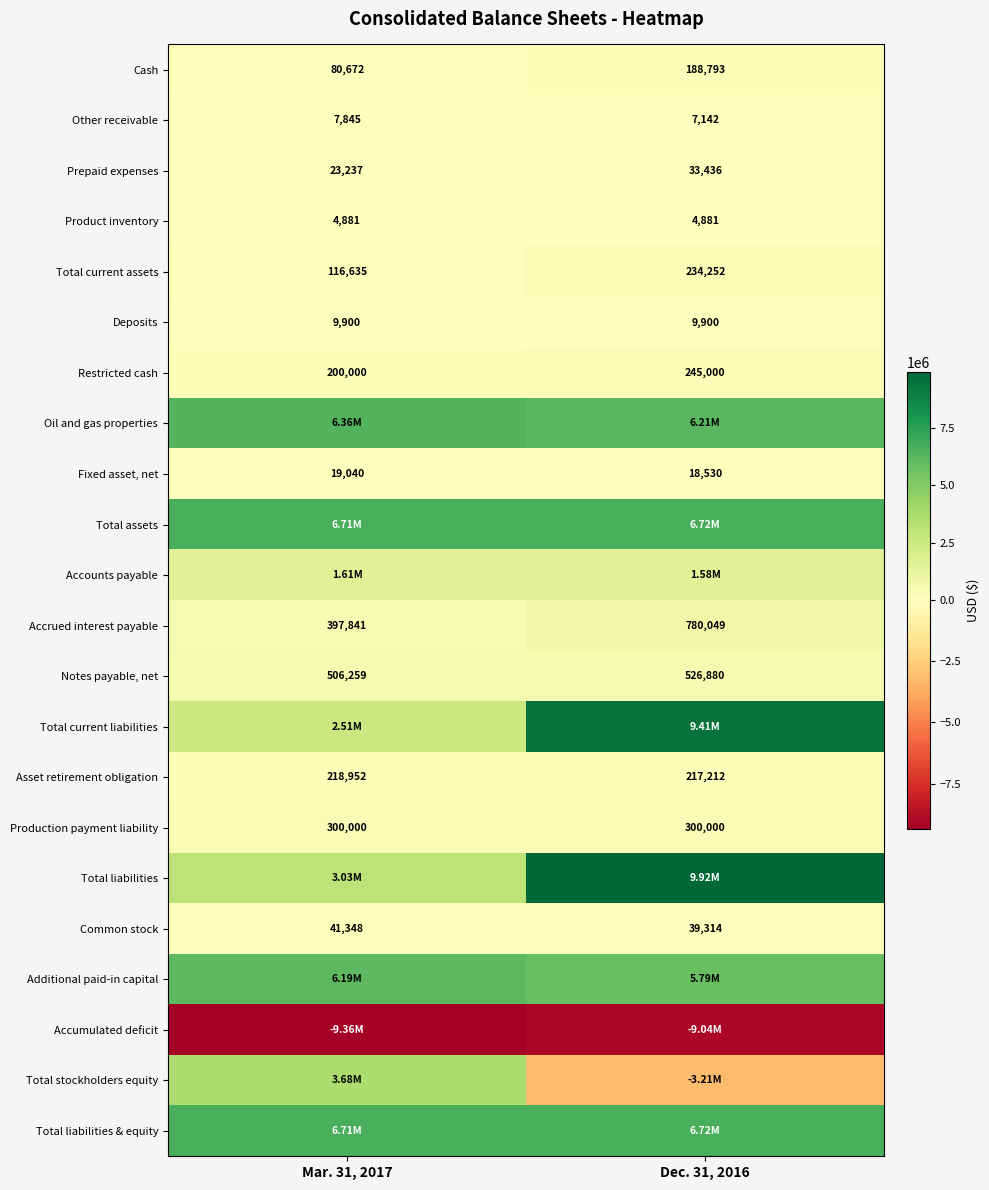

What is the difference between the Other receivable values at Mar. 31, 2017 and Dec. 31, 2016?

703